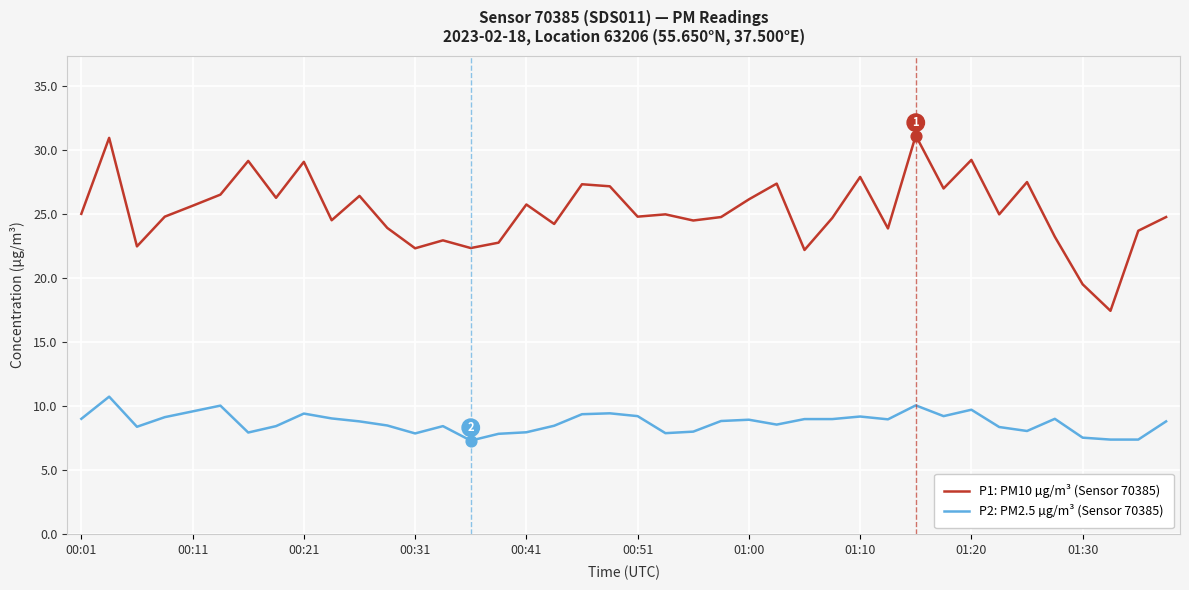

Which series has the largest total across all categories?

P1: PM10 µg/m³ (Sensor 70385)